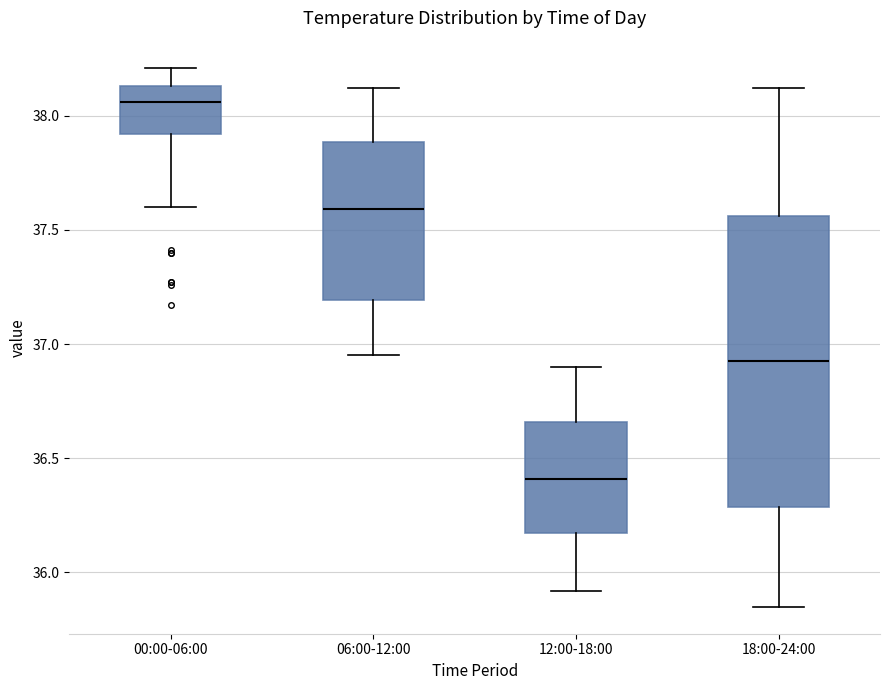

Which box has the highest median line?

00:00-06:00